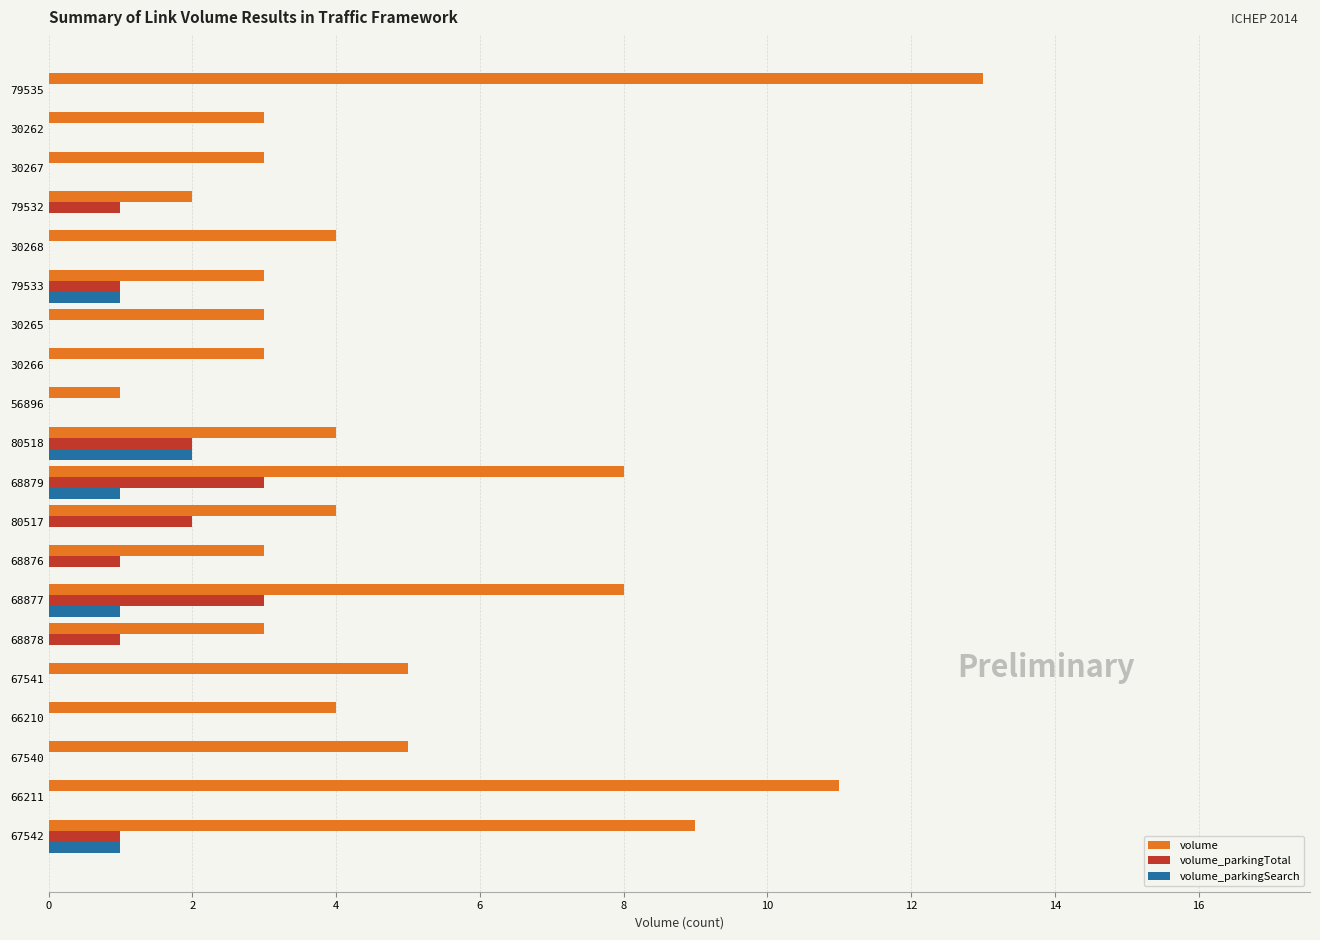

What are all the series names shown in the legend?

volume, volume_parkingTotal, volume_parkingSearch